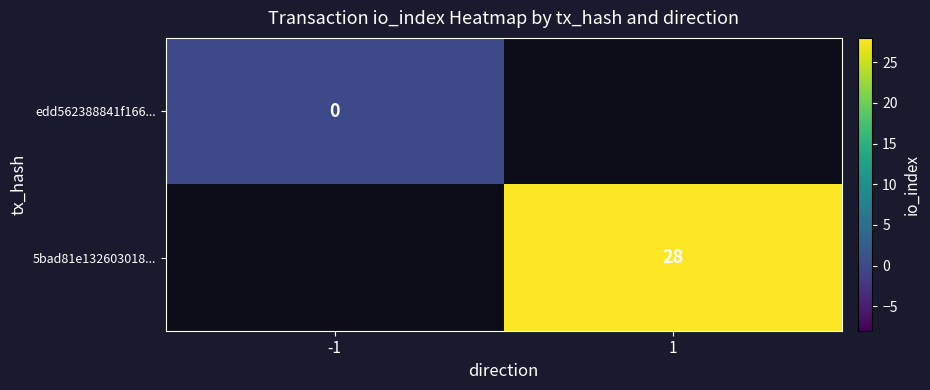

What is the greatest value displayed?

28.0